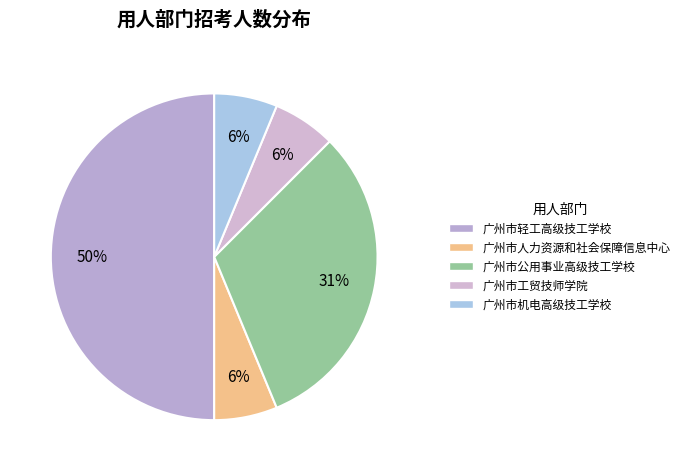

To the nearest percent, what is the average slice percentage?

20%